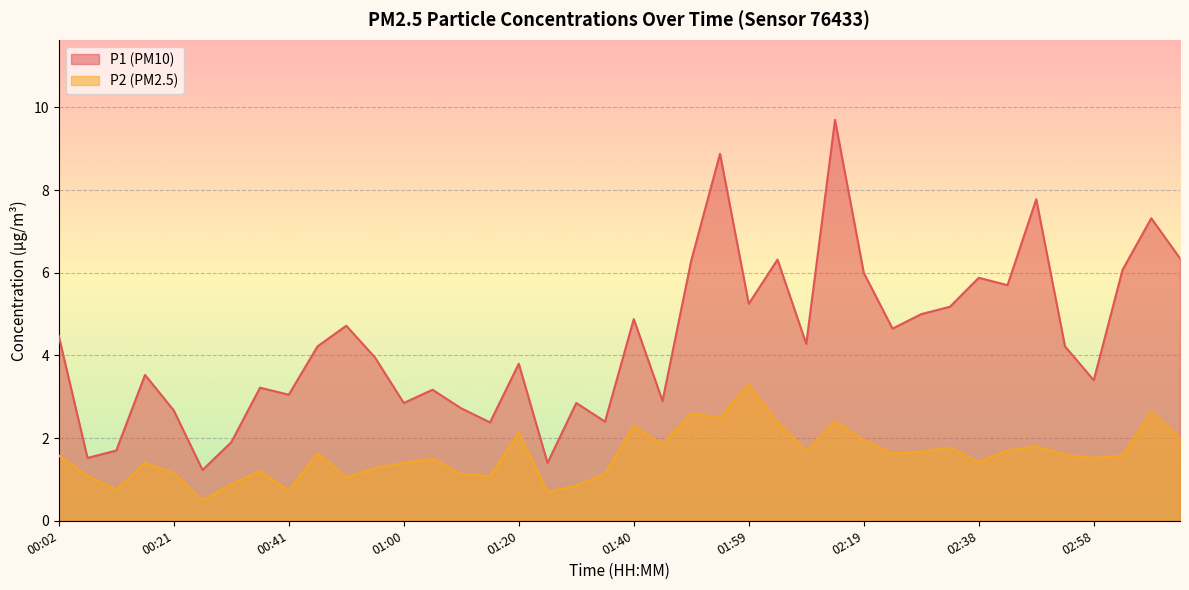

How many data points in P2 are less than 1?

6